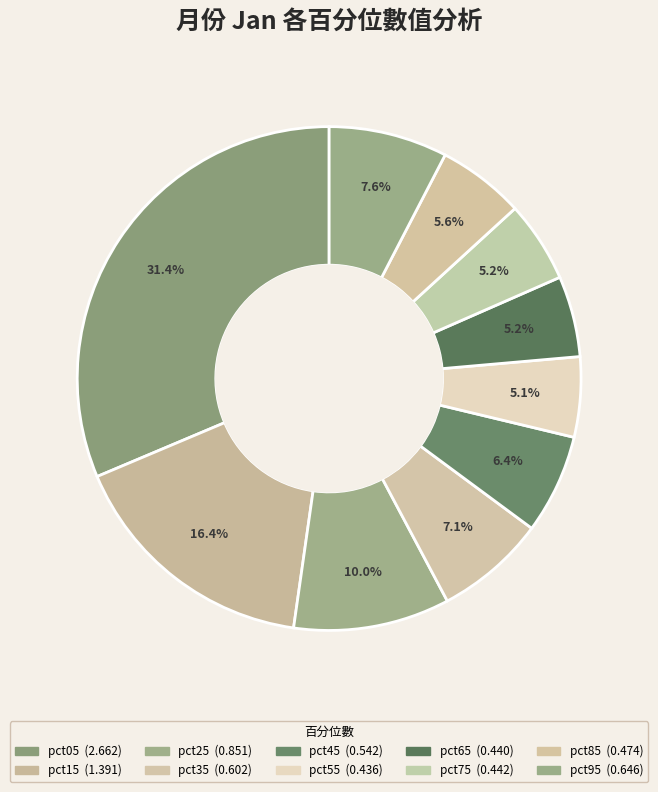

Which category has the smallest portion of the pie?

pct55